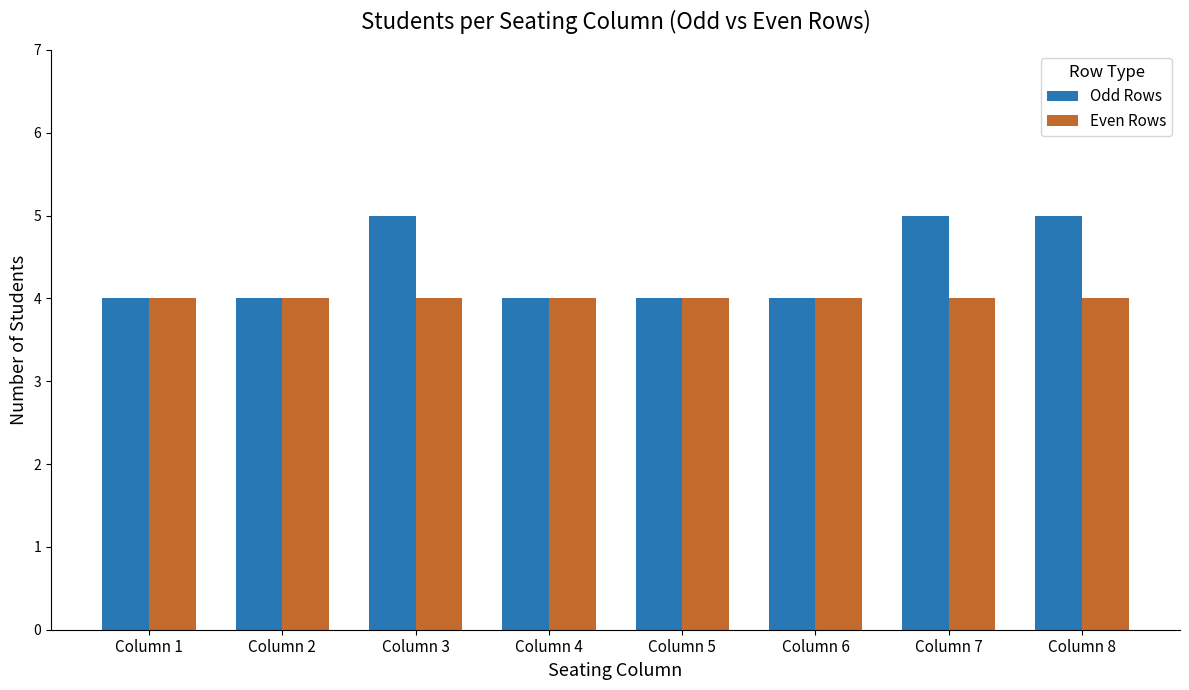

Are the bars horizontal?

No